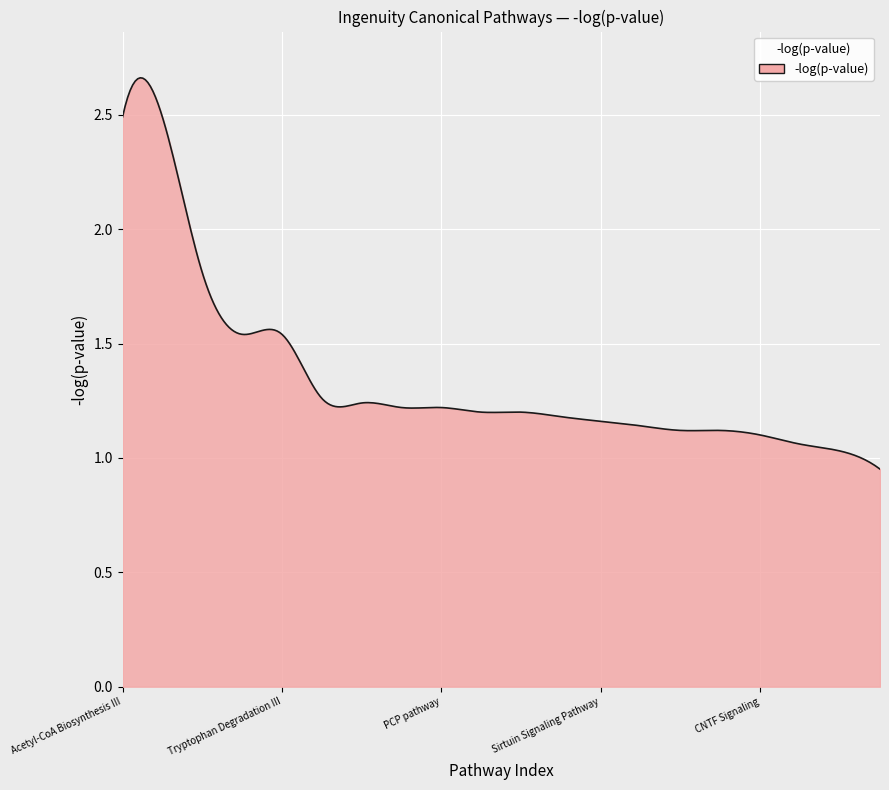

At which category does the chart reach its minimum across all series?

Regulation Of The Epithelial Mesenchymal